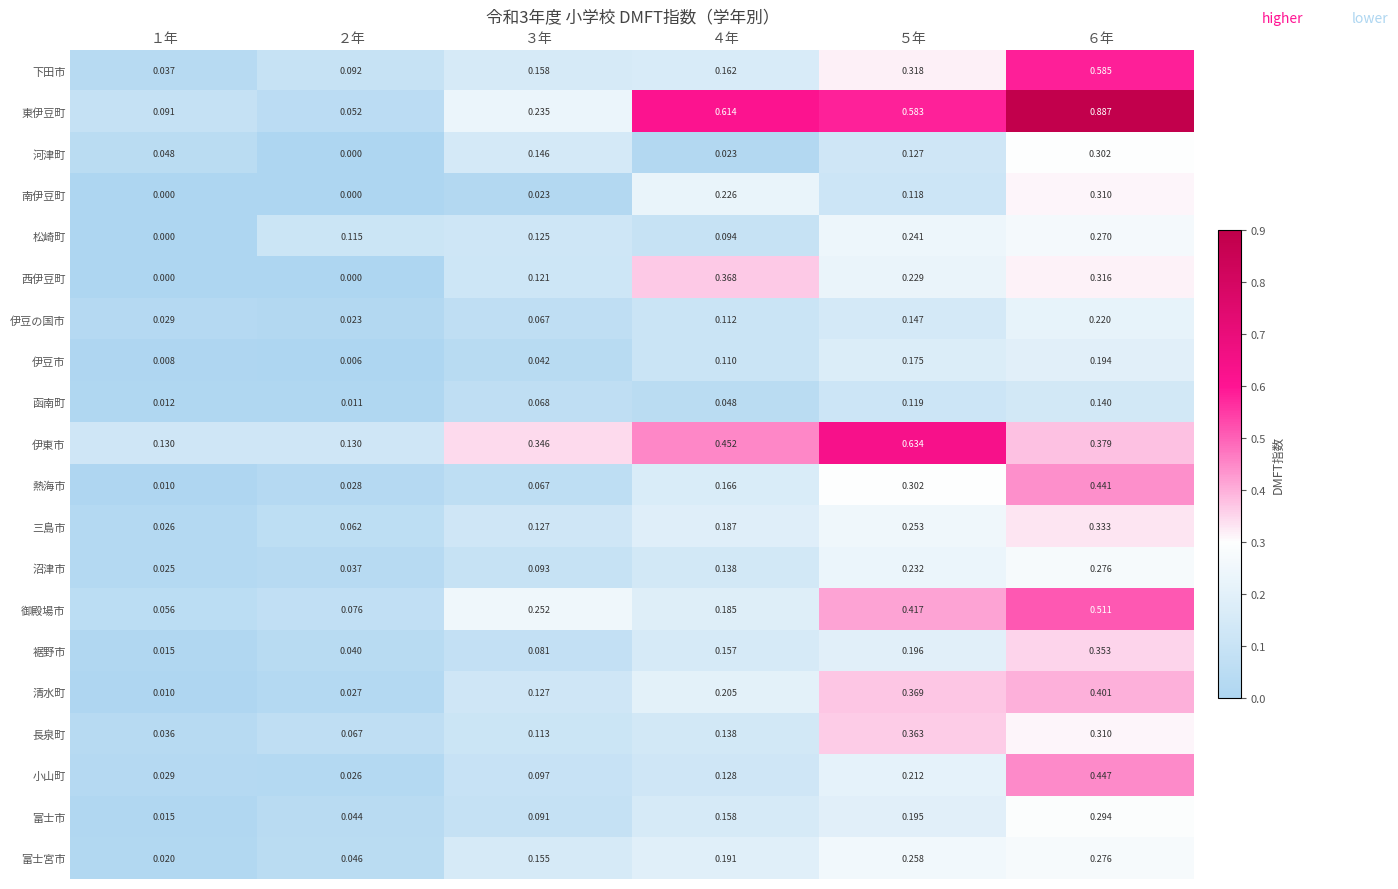

At how many categories does at least one series exceed 0?

6